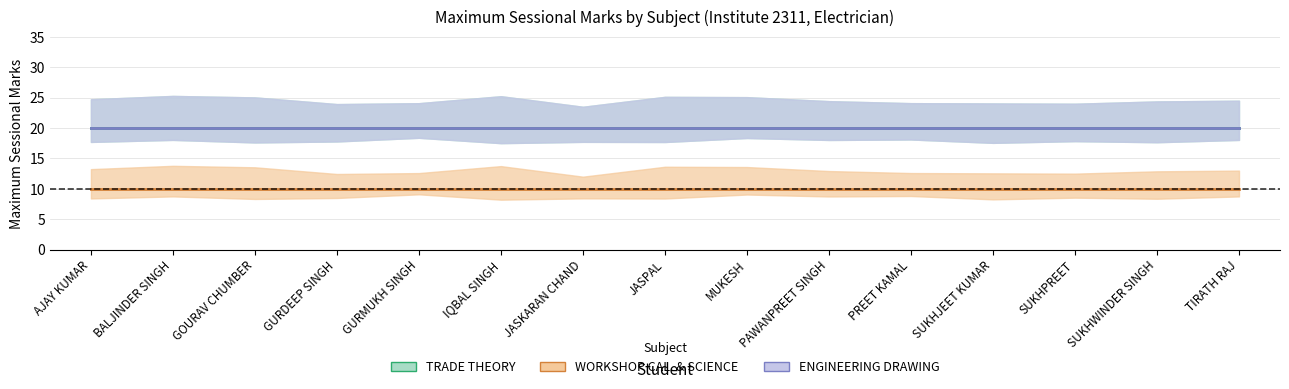

What is the value of the WORKSHOP CAL. & SCIENCE point at the 7th from the left?

10